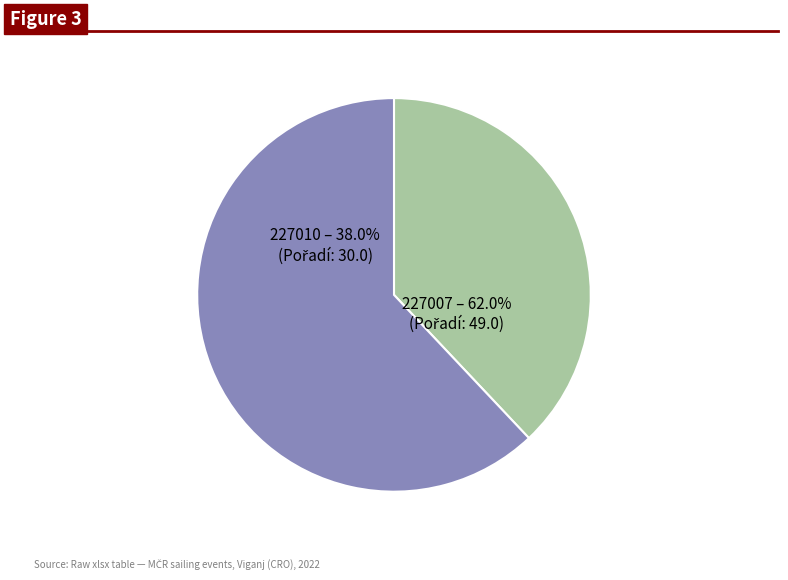

What is the largest slice in the pie chart?

227007